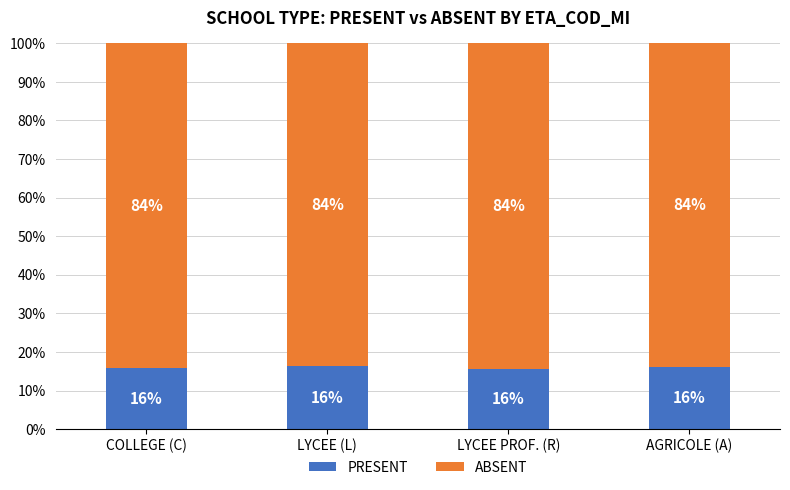

At how many categories does at least one series exceed 0?

4